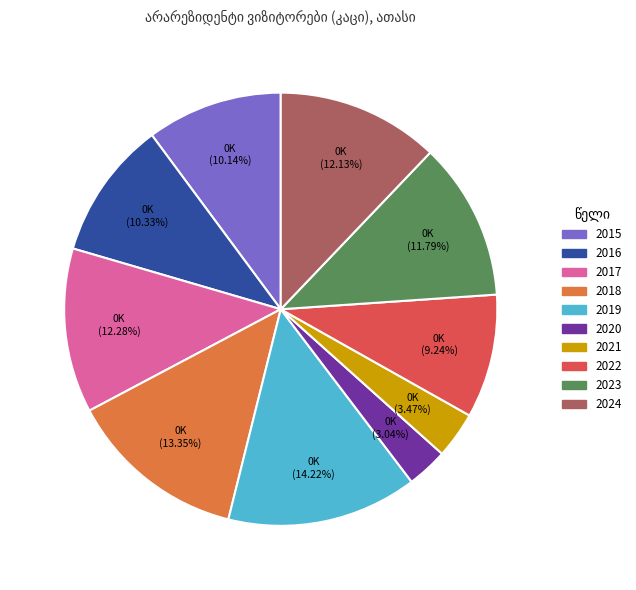

The 2022 slice represents 9% of the pie. True or false?

True